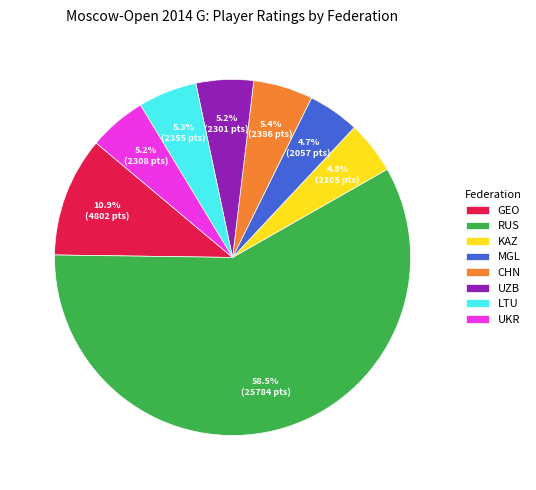

Combined, do GEO and RUS account for over 50%?

Yes